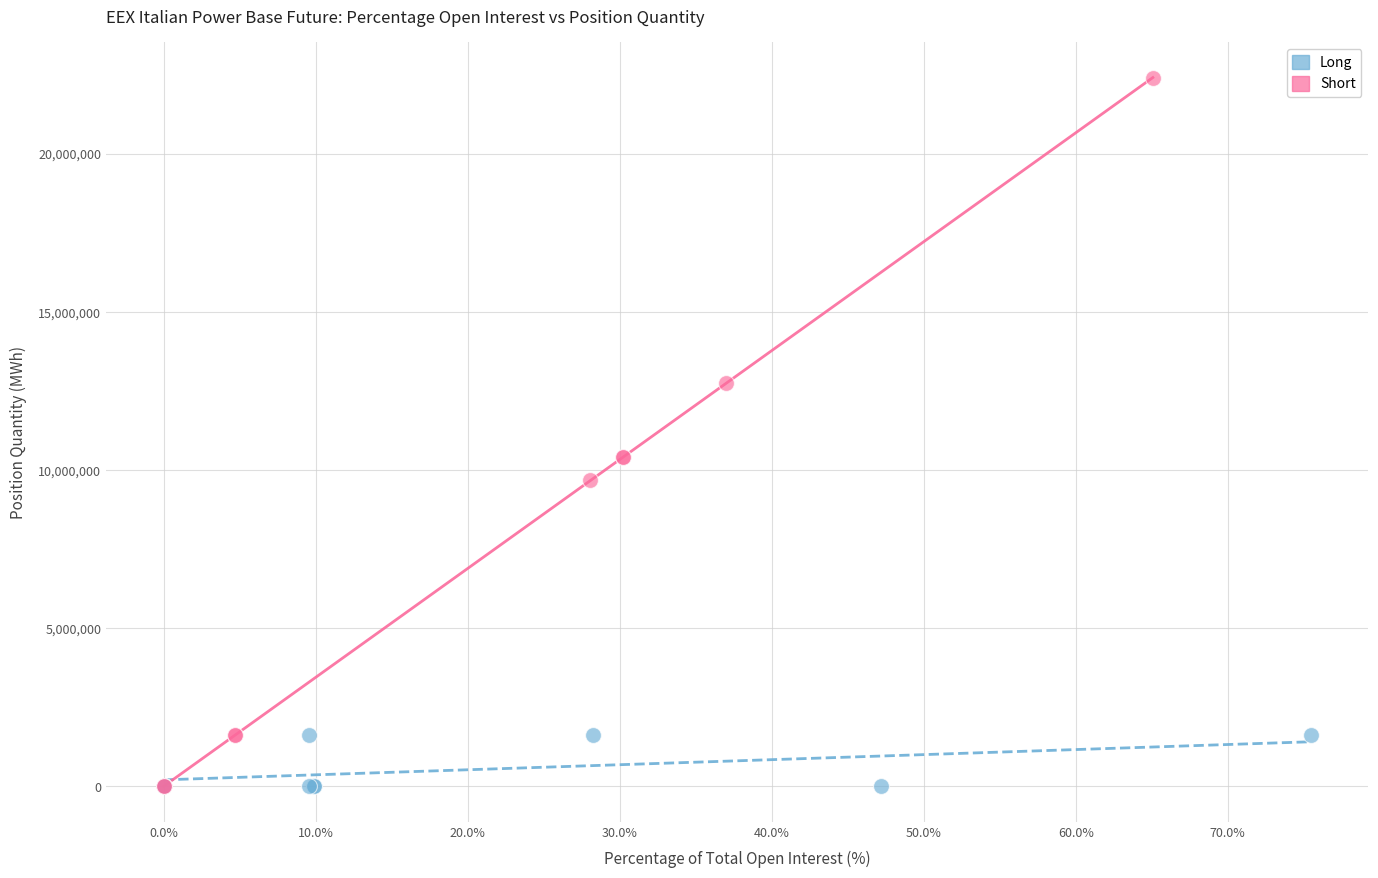

Which series reaches the maximum Y coordinate?

Short